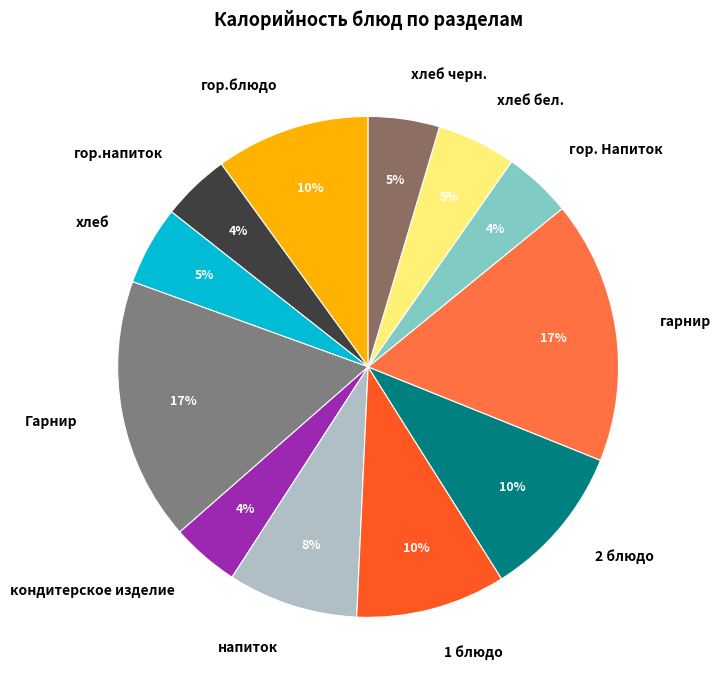

To the nearest percent, what percentage of the pie is напиток?

8%